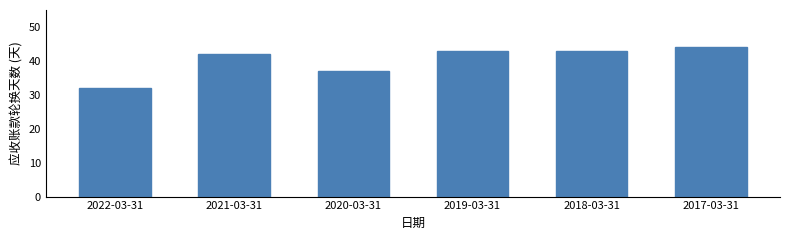

Reading left to right, transcribe all the data shown in this chart.

32	42	37	43	43	44